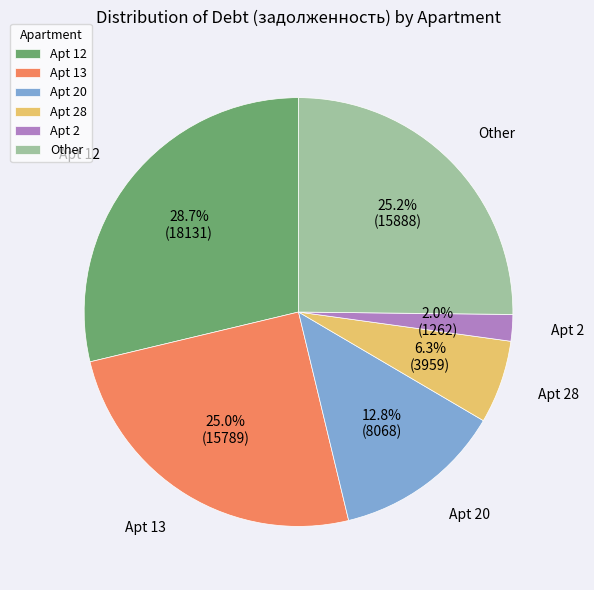

What is the largest slice in the pie chart?

Apt 12